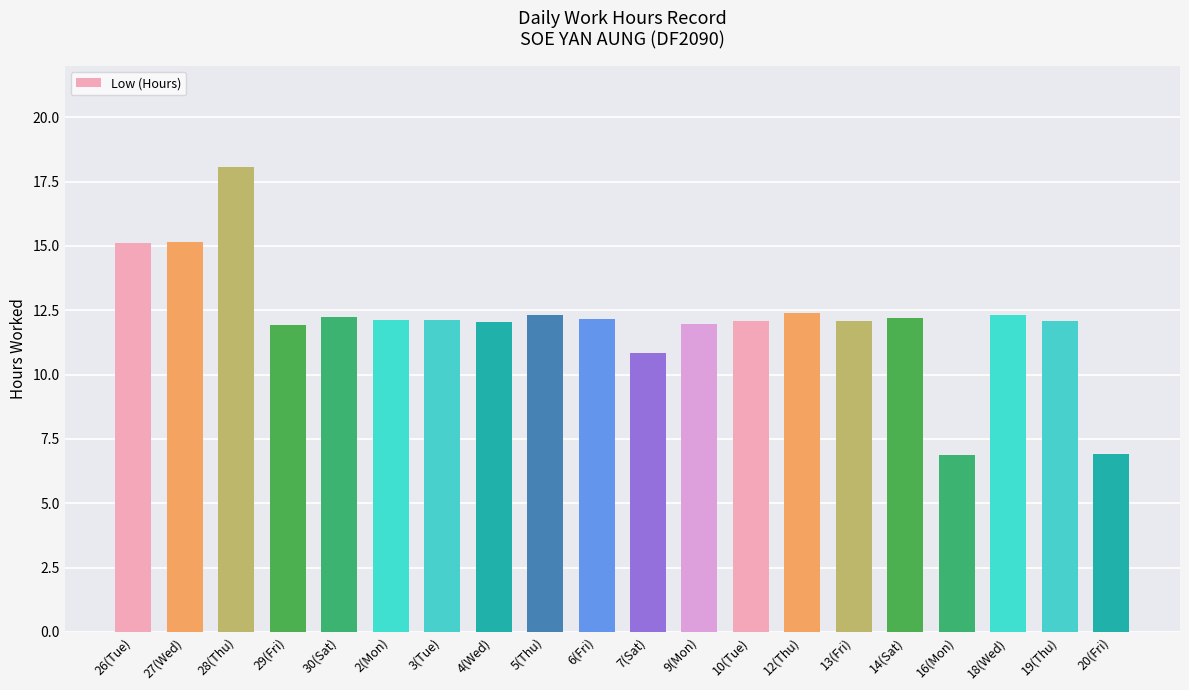

What is the ratio of the value at 18(Wed) to the value at 6(Fri)?

1.0